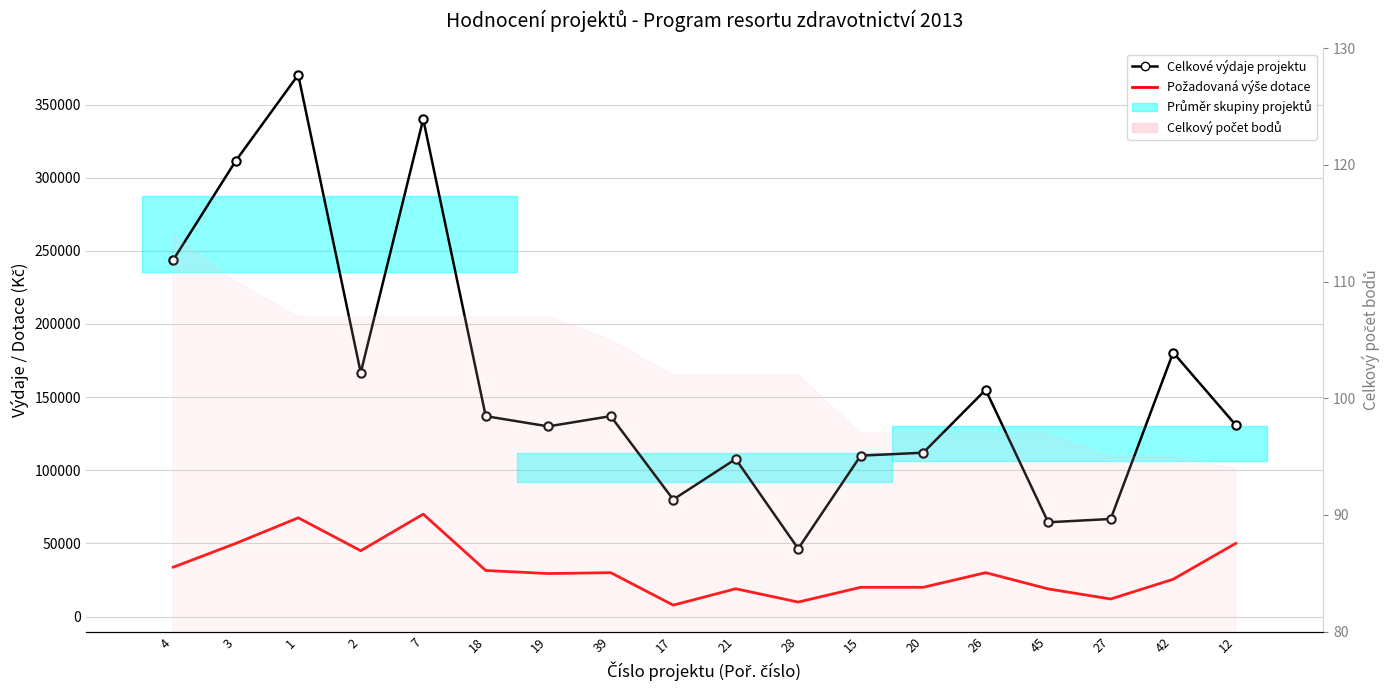

True or false: Požadovaná výše dotace and Celkové výdaje projektu cross at least once.

False